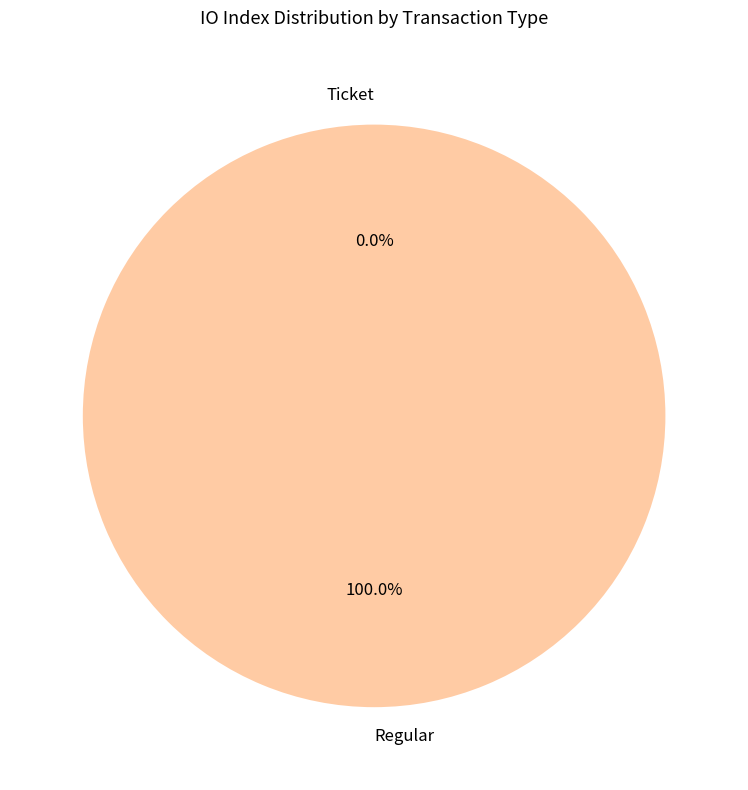

The Ticket slice represents 0% of the pie. True or false?

True